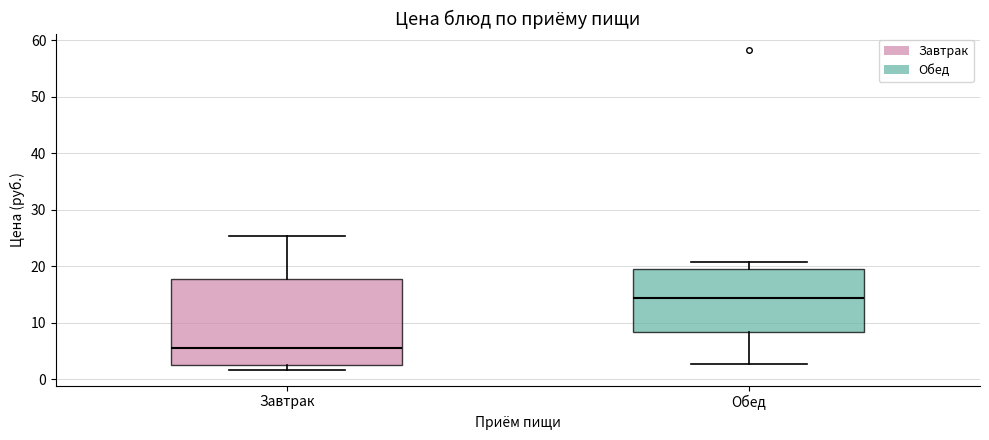

Reading left to right, transcribe this box plot: for each box, give where its median line is, the range the box spans, and where its two whiskers end, as read against the y-axis. The values are not printed on the chart, so give them approximately, as read against the axis.

Завтрак: median 5, box 2 to 18, whiskers 2 (just below the box's lower edge) to 25
Обед: median 14, box 8 to 20, whiskers 3 to 21